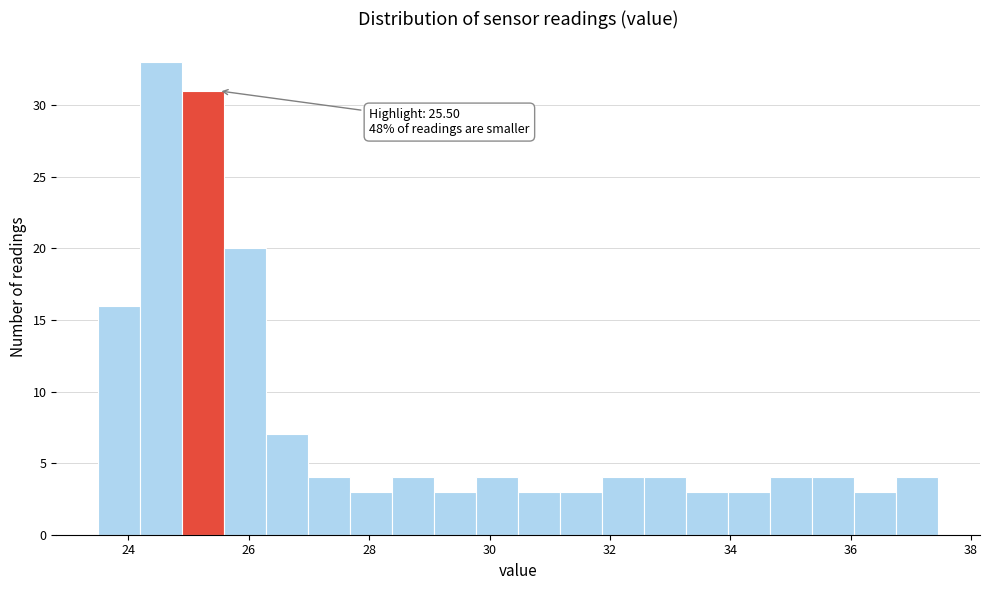

Around what value on the x-axis is the tallest bar? Give the approximate position of its centre, as read against the axis.

24.6